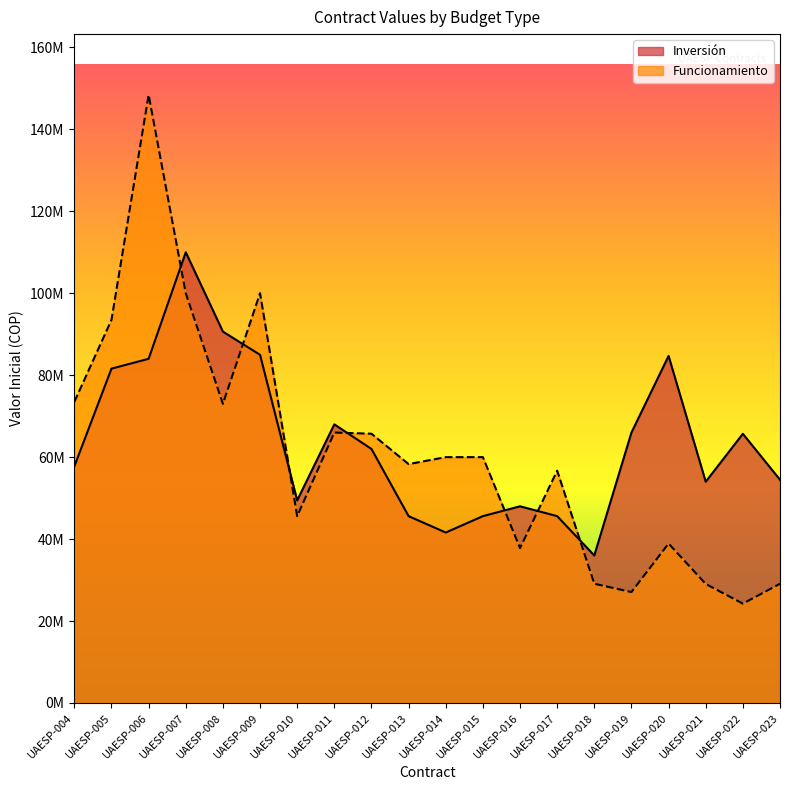

Which series has the widest spread of values?

Funcionamiento